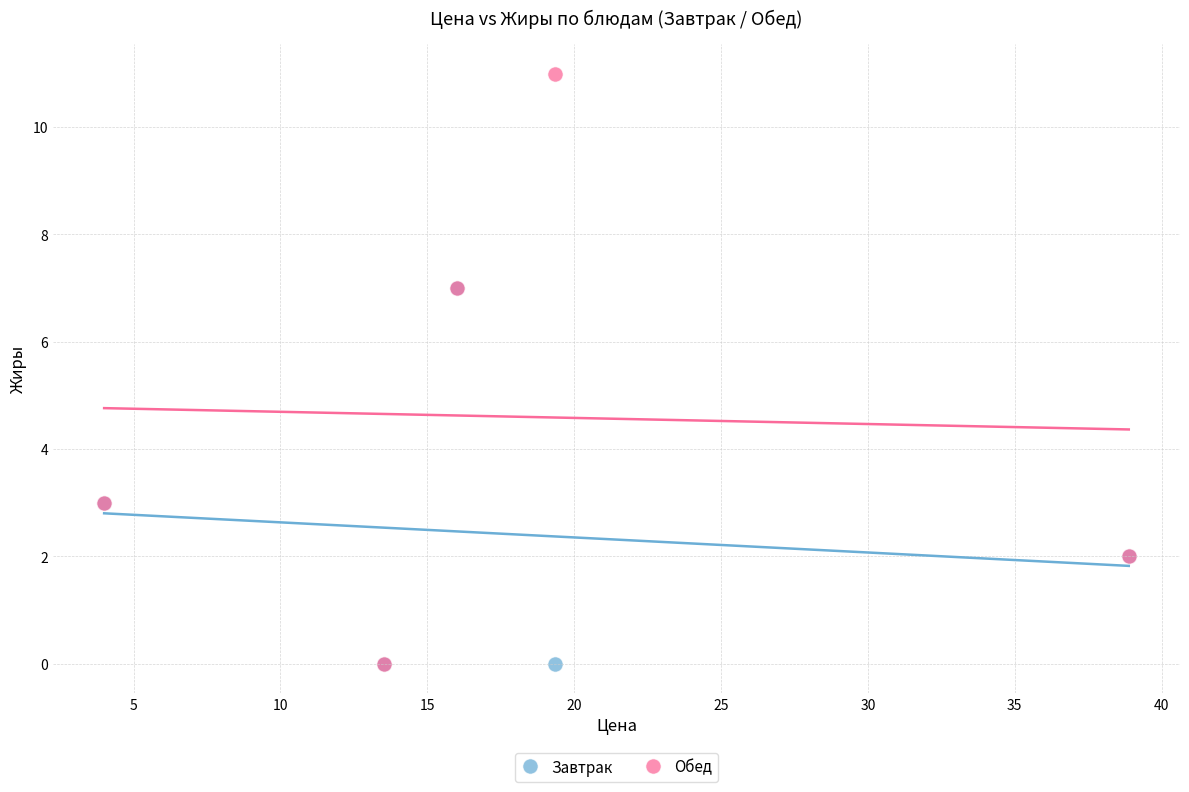

Which series reaches the maximum Y coordinate?

Обед